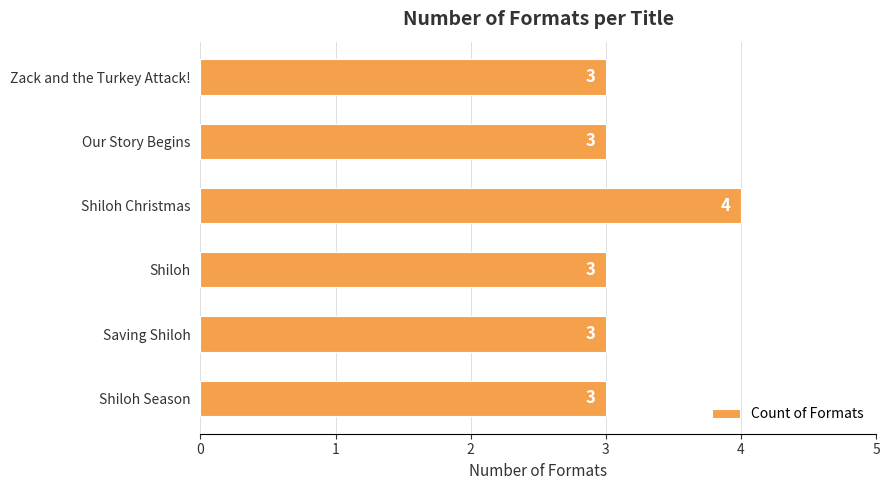

Count the number of values greater than 3.

1